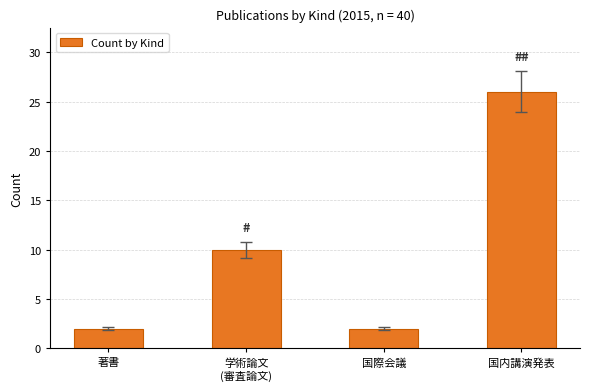

What is the difference between the maximum and minimum values?

24